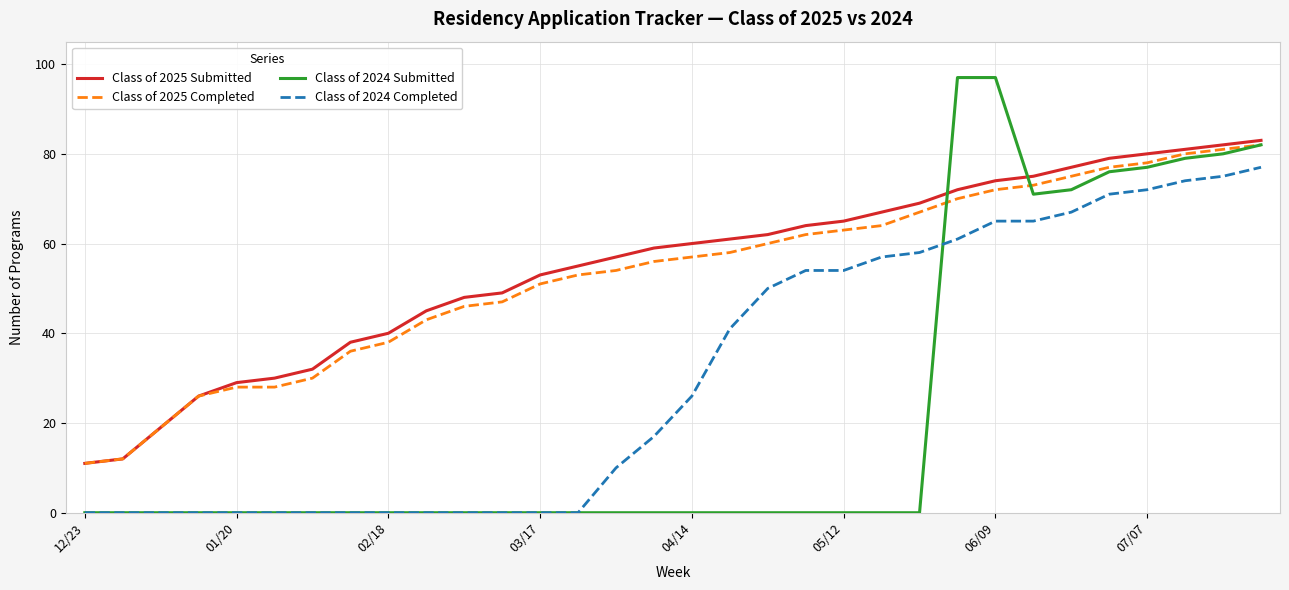

True or false: Class of 2024 Completed and Class of 2025 Submitted cross at least once.

False